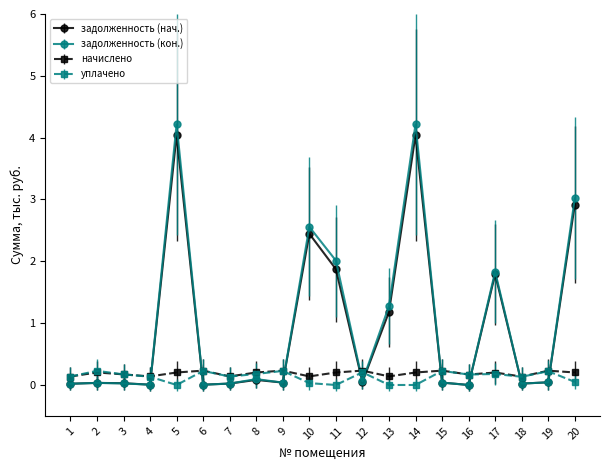

What is the highest value of the задолженность (кон.) series?

4.2